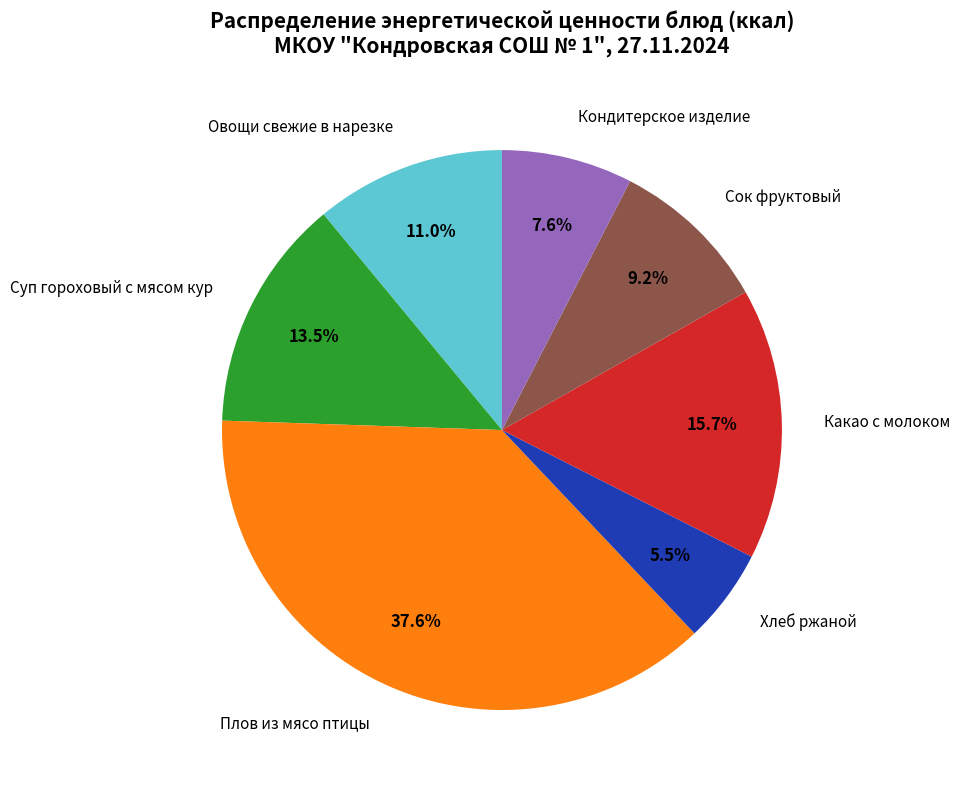

Is it true that Какао с молоком is 16% of the pie?

True